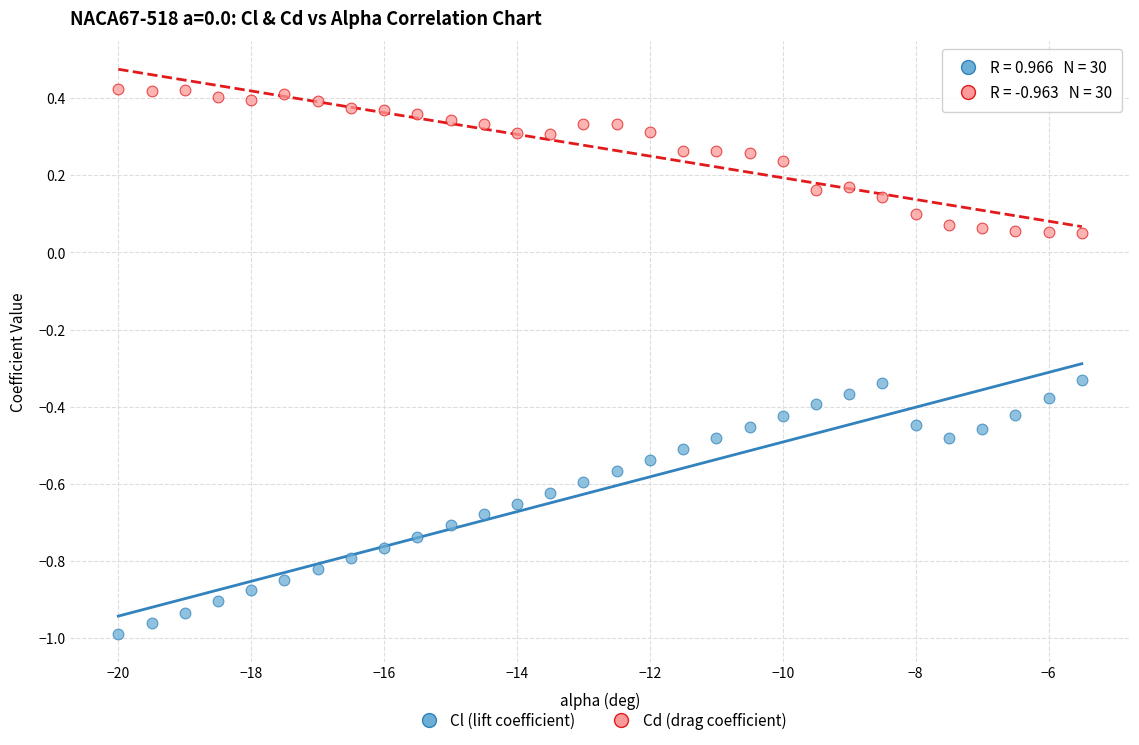

Across all data points, what is the range of X values (max minus min)?

14.5